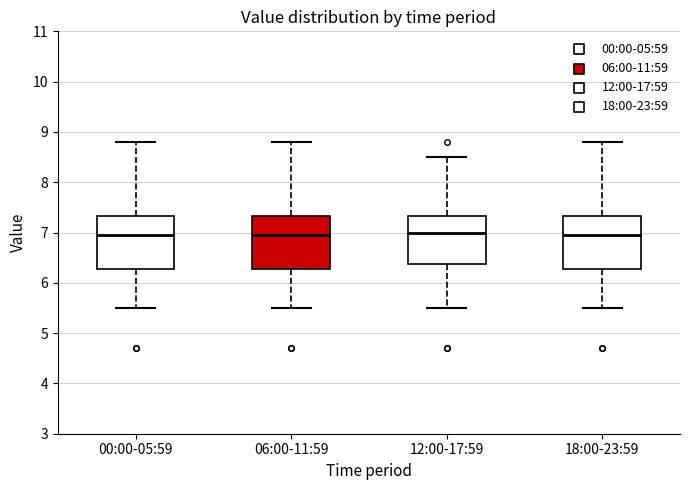

Reading left to right, read every box against the y-axis: the position of its median line, the range the box covers, and the ends of its whiskers. The values are not printed on the chart, so give them approximately, as read against the axis.

00:00-05:59: median 7.0, box 6.3 to 7.3, whiskers 5.5 to 8.8
06:00-11:59: median 7.0, box 6.3 to 7.3, whiskers 5.5 to 8.8
12:00-17:59: median 7.0, box 6.4 to 7.3, whiskers 5.5 to 8.5
18:00-23:59: median 7.0, box 6.3 to 7.3, whiskers 5.5 to 8.8